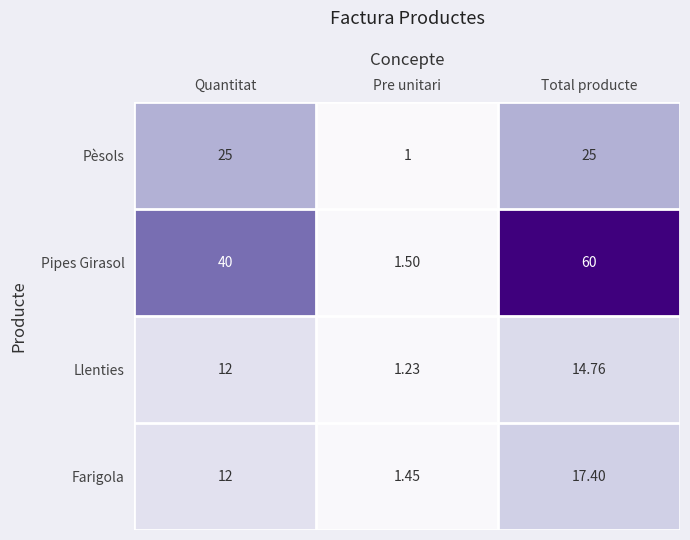

At which category does the chart reach its minimum across all series?

Pre unitari